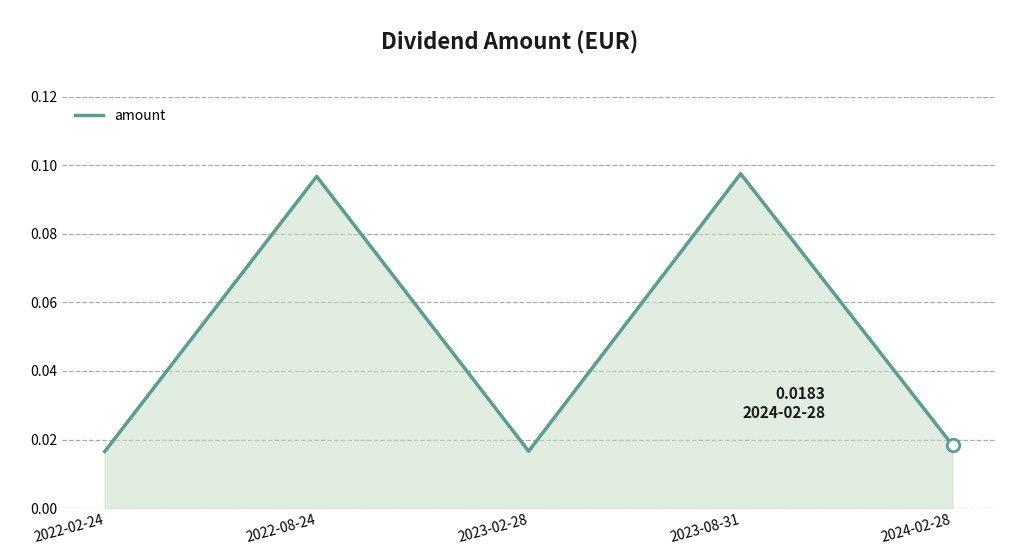

How many interior local peaks (higher than both neighbors) does the data have?

2